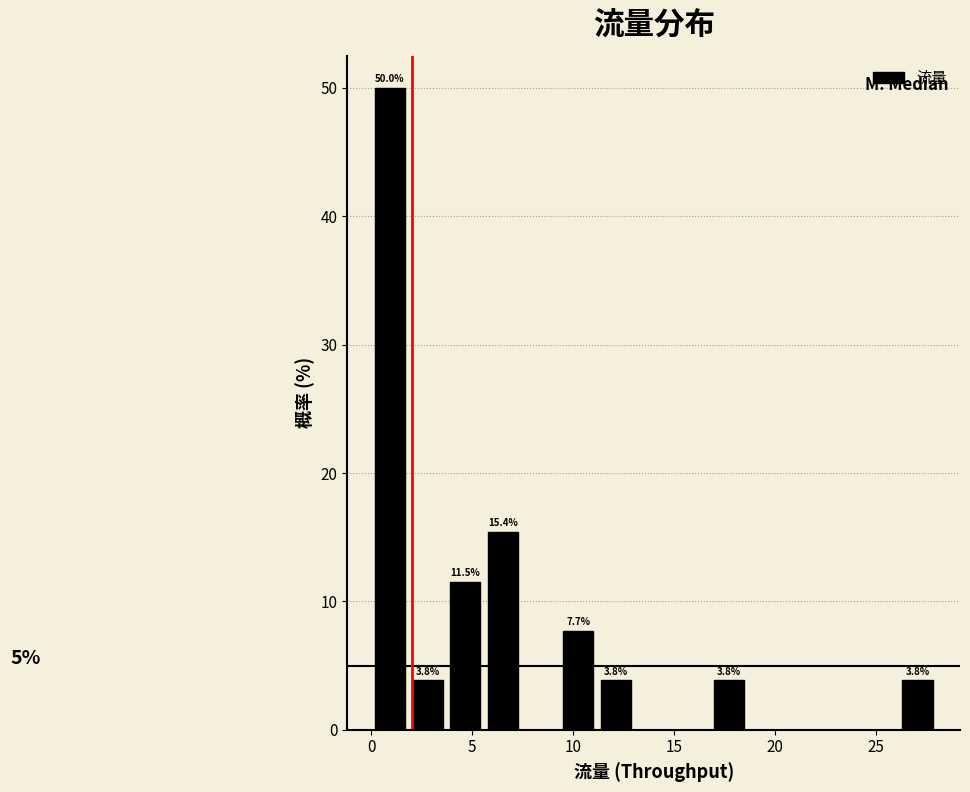

Read against the x-axis, roughly where is the centre of the tallest bar?

1.0